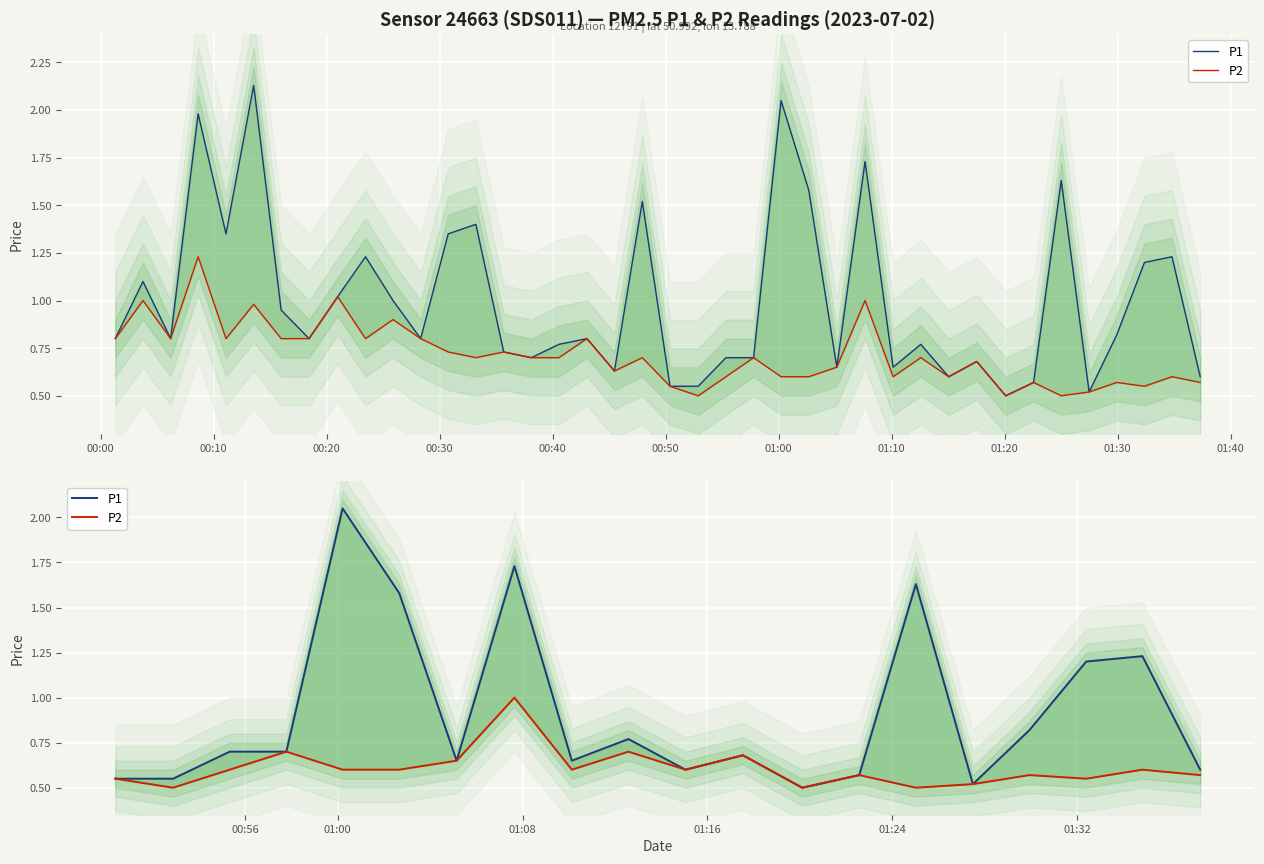

True or false: P1 and P2 cross at least once.

False